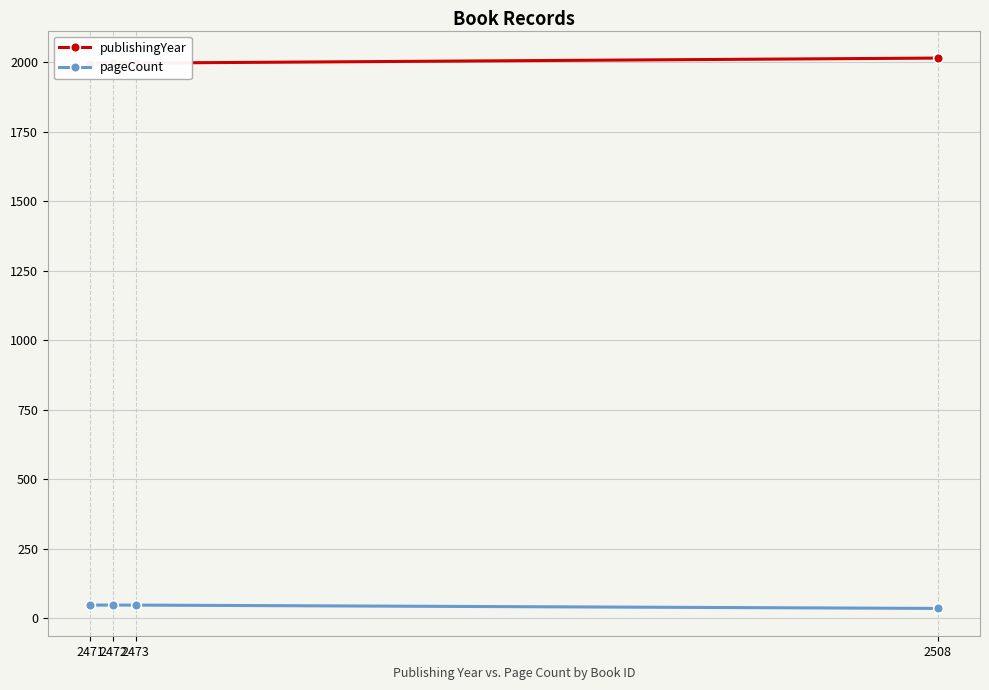

What is the smallest value displayed?

36